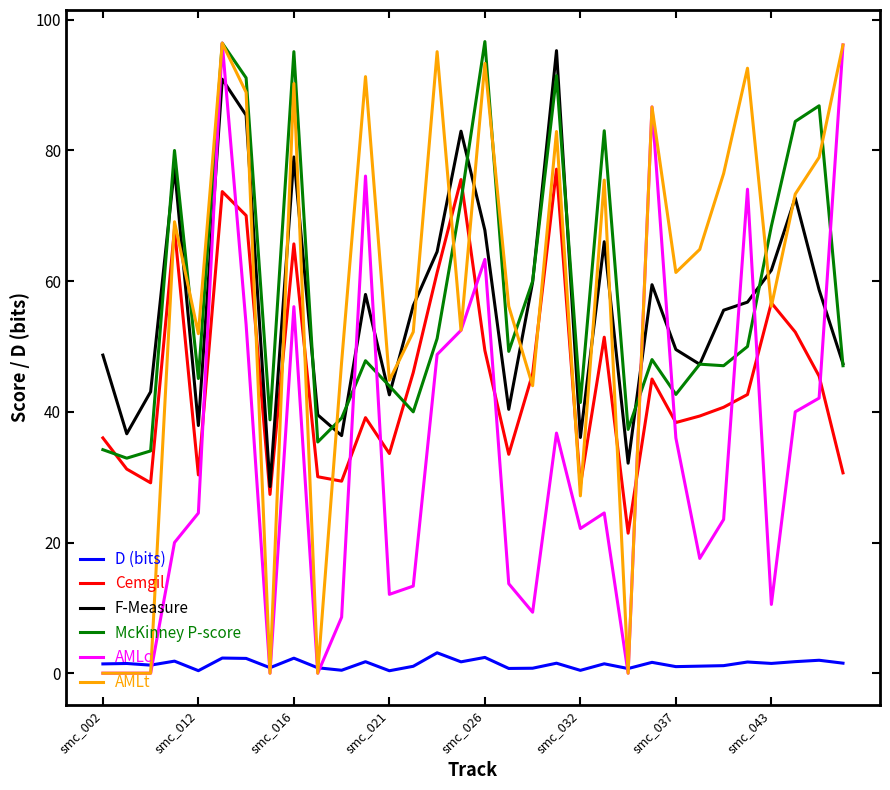

What is the maximum value shown in the chart?

96.7